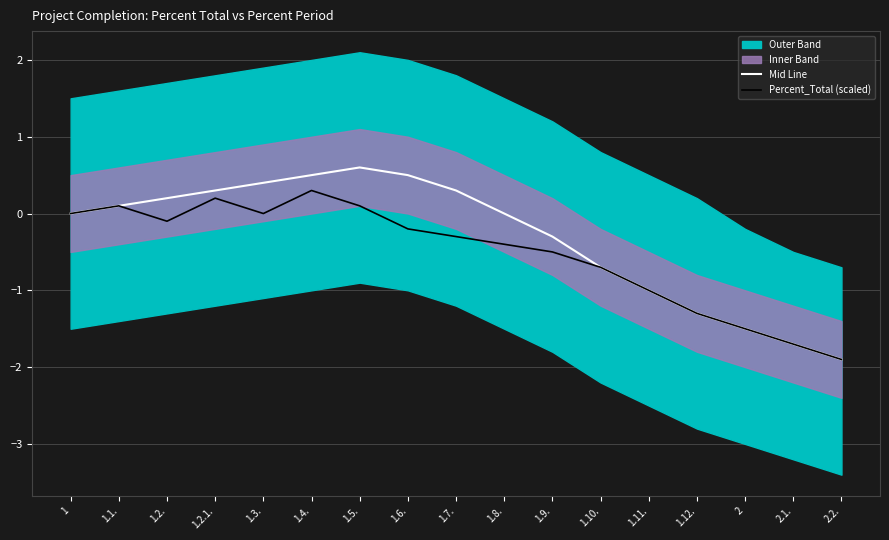

Is it true that Percent_Total (scaled) equals -1.1 at 1.3.?

False